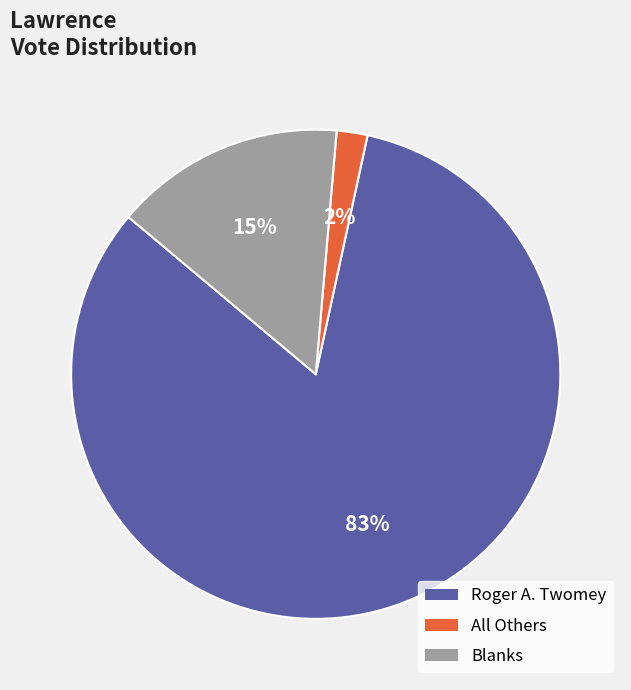

Does any single category account for the majority?

Yes